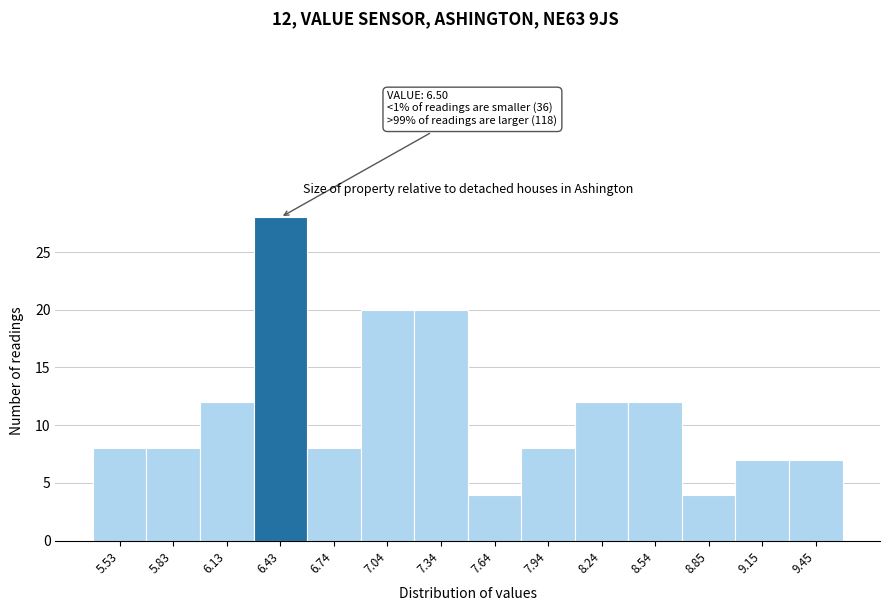

Reading left to right, list all the values displayed in this chart.

8	8	12	28	8	20	20	4	8	12	12	4	7	7